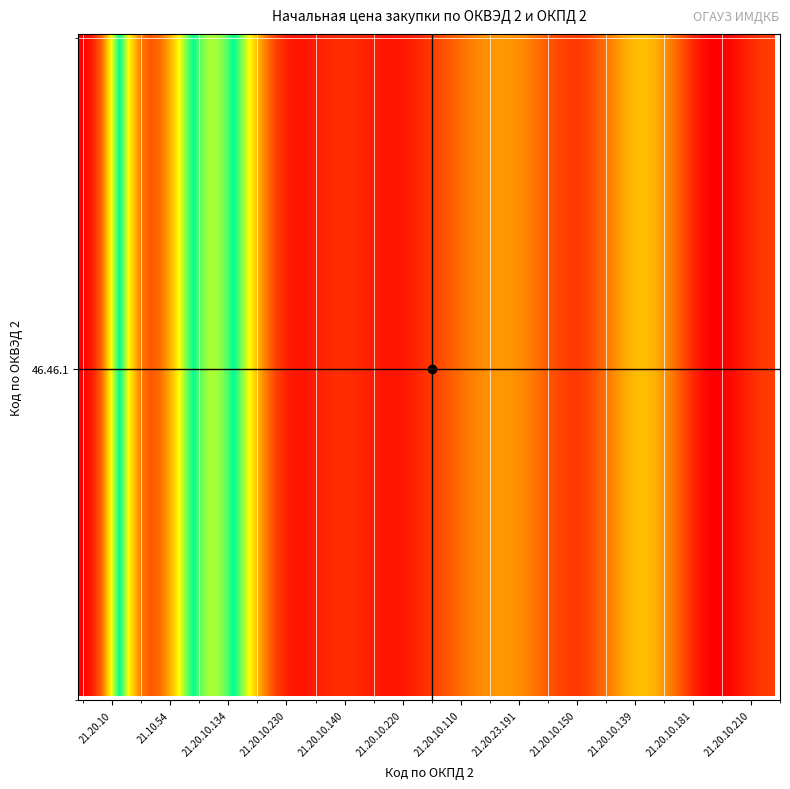

Reading right to left, transcribe all the data shown in this chart.

21.20.10.210=535688.7	21.20.10.181=181230.8	21.20.10.139=1363878.4	21.20.10.150=544661.3	21.20.23.191=1045300.0	21.20.10.110=821567.9	21.20.10.220=281964.5	21.20.10.140=432848.6	21.20.10.230=749022.6	21.20.10.134=3084058.7	21.10.54=785890.0	21.20.10=4989813.7